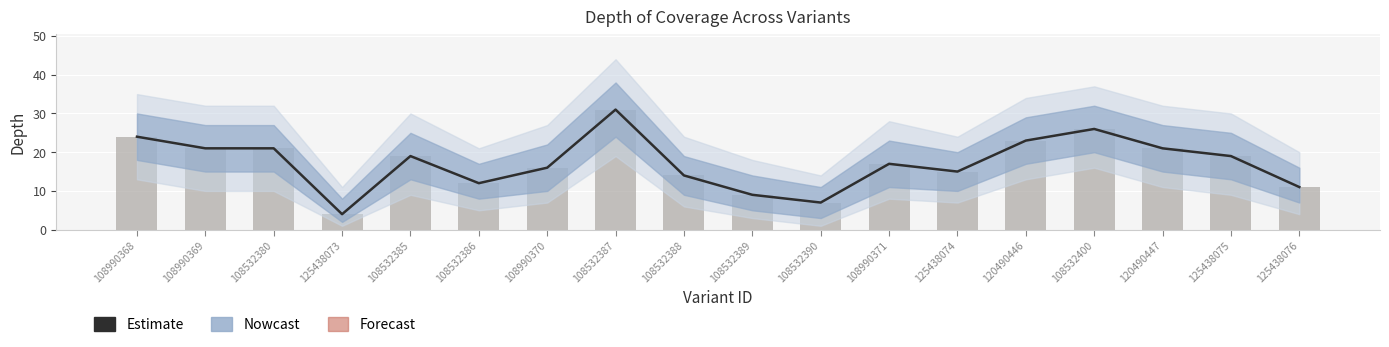

Reading left to right, transcribe all the data shown in this chart.

Estimate: 108990368=24	108990369=21	108532380=21	125438073=4	108532385=19	108532386=12	108990370=16	108532387=31	108532388=14	108532389=9	108532390=7	108990371=17	125438074=15	120490446=23	108532400=26	120490447=21	125438075=19	125438076=11
depth: 108990368=24	108990369=21	108532380=21	125438073=4	108532385=19	108532386=12	108990370=16	108532387=31	108532388=14	108532389=9	108532390=7	108990371=17	125438074=15	120490446=23	108532400=26	120490447=21	125438075=19	125438076=11